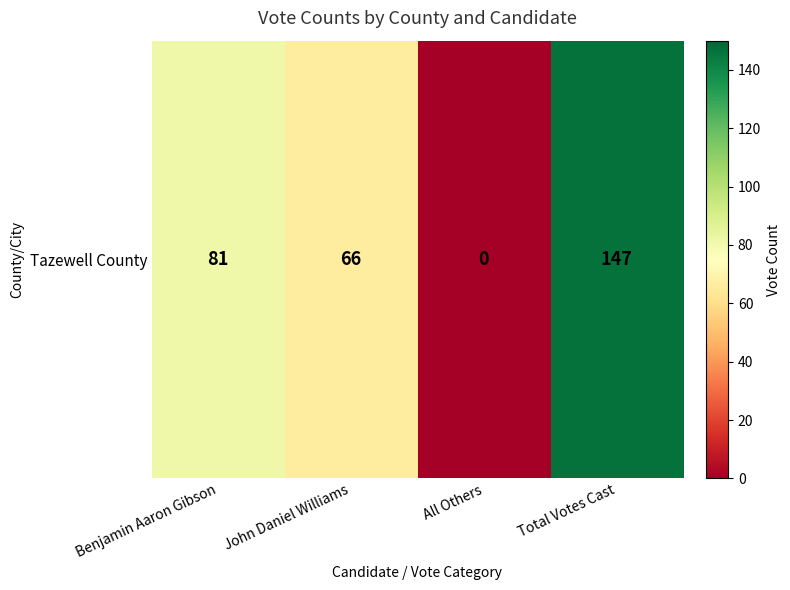

List the labels in order of value, largest first.

Total Votes Cast, Benjamin Aaron Gibson, John Daniel Williams, All Others